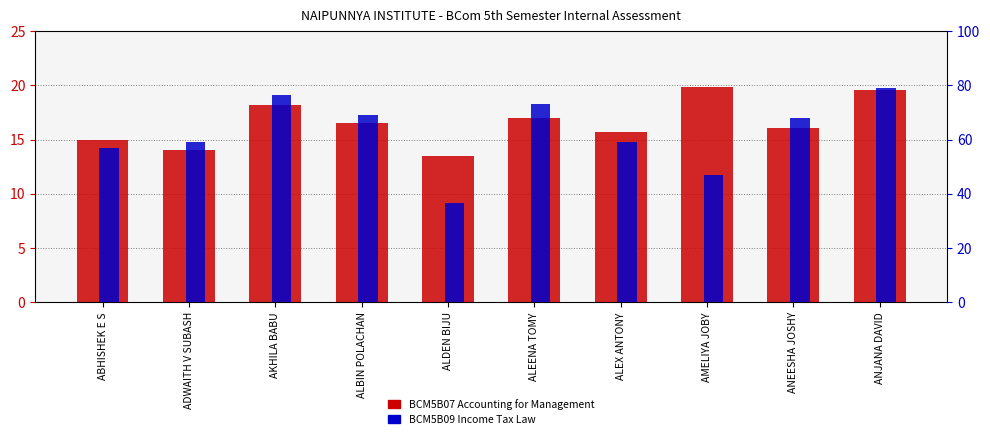

The value of BCM5B07 Accounting for Management at ANEESHA JOSHY is 7.7. True or false?

False